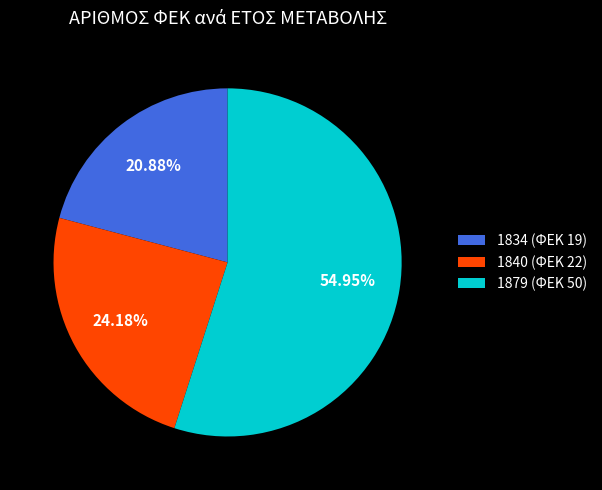

To the nearest percent, what is the difference between the largest and smallest slice percentages?

34%